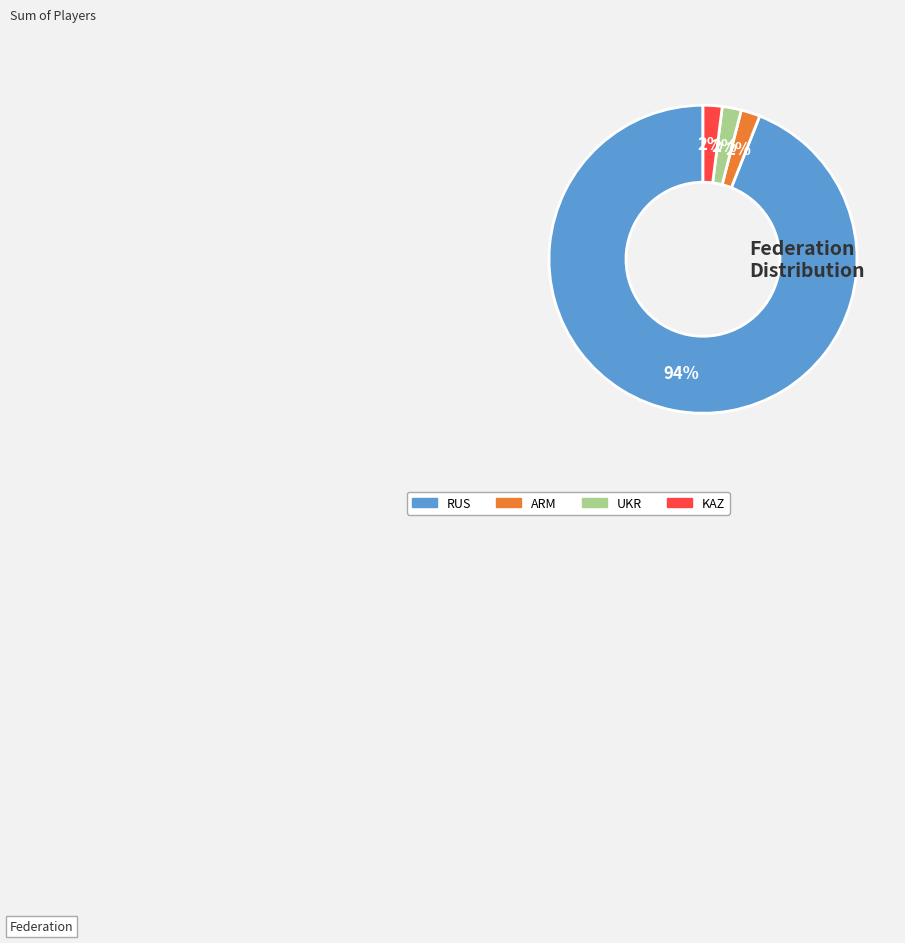

Which has a higher value, RUS or UKR?

RUS